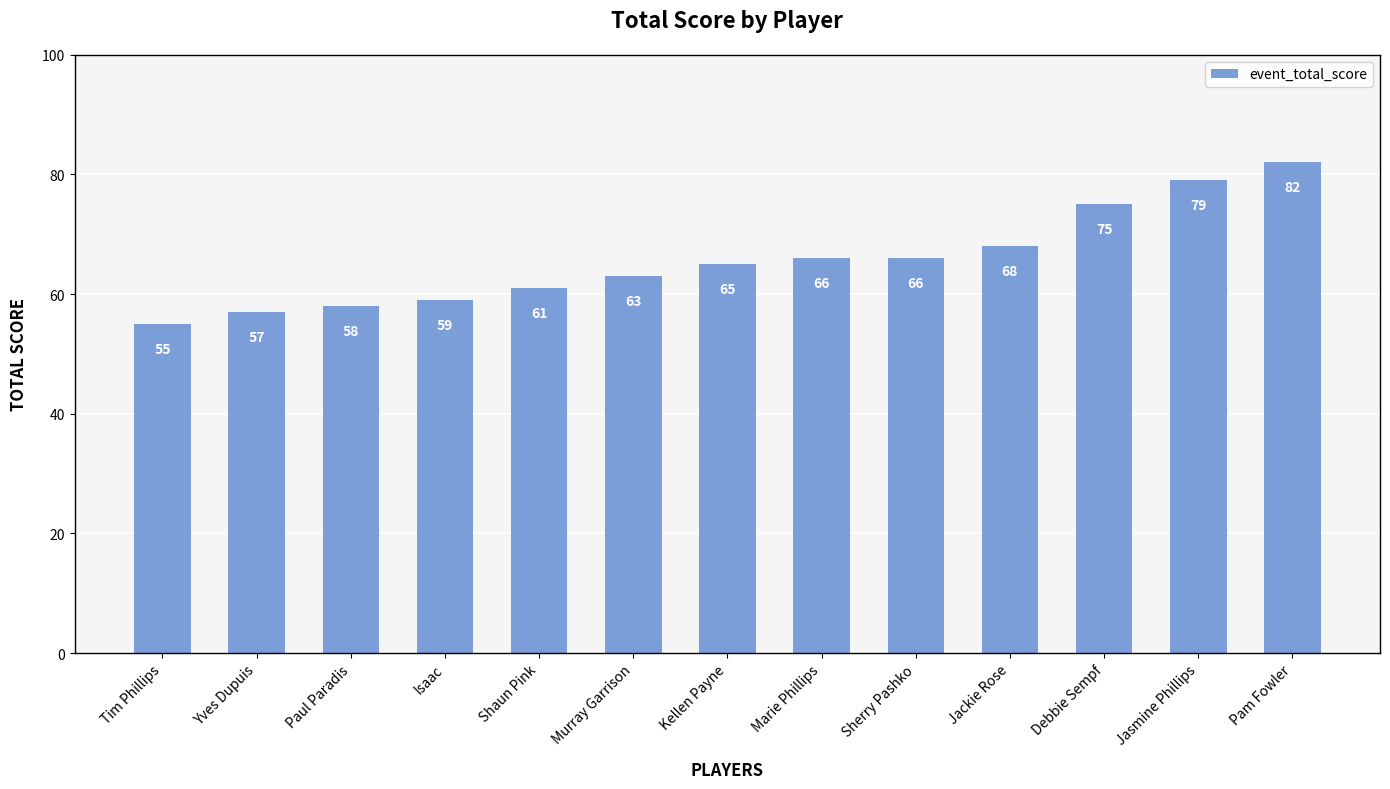

What is the ratio of the value at Paul Paradis to the value at Jackie Rose?

0.9